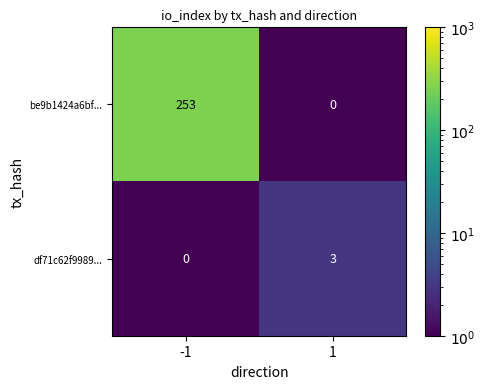

What is the sum of all be9b1424a6bf... values?

253